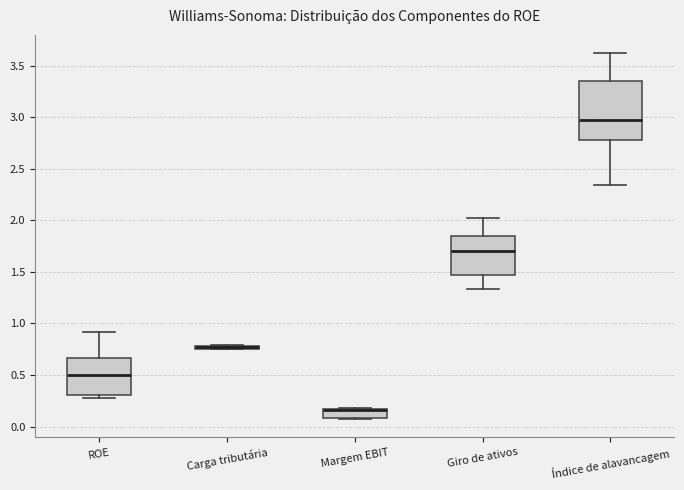

Which box is the tallest, from its lower edge to its upper edge?

Índice de alavancagem